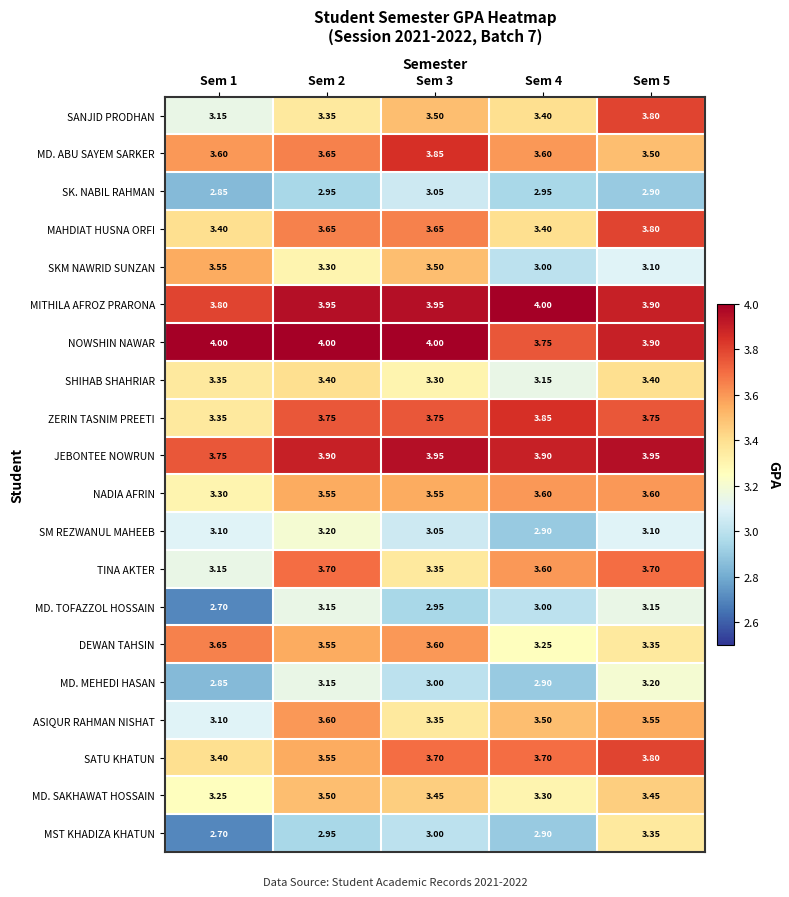

Which series has the largest total across all categories?

NOWSHIN NAWAR